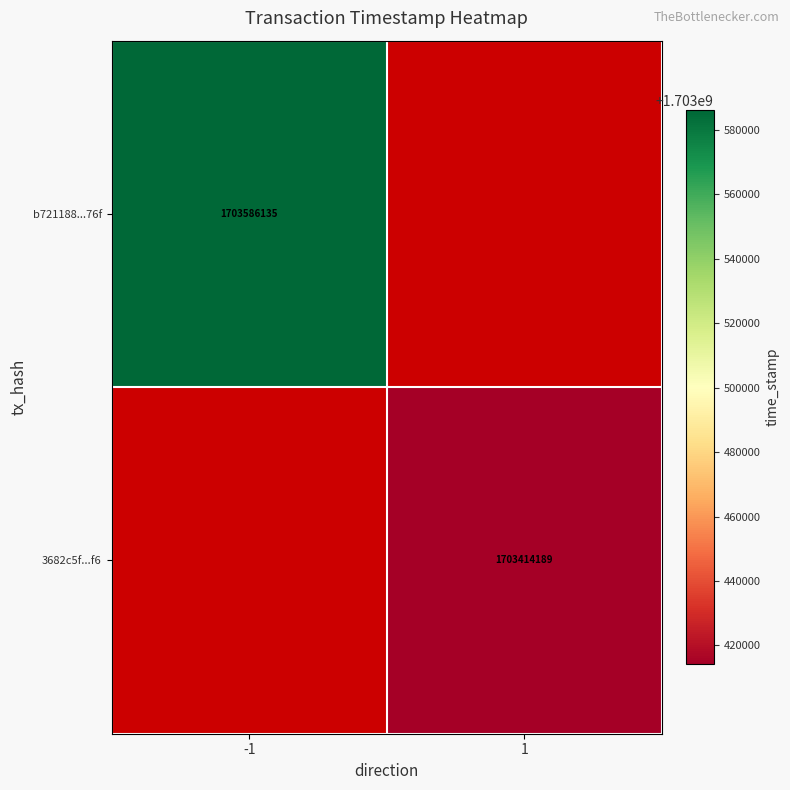

At how many categories does at least one series exceed 1703536140?

1